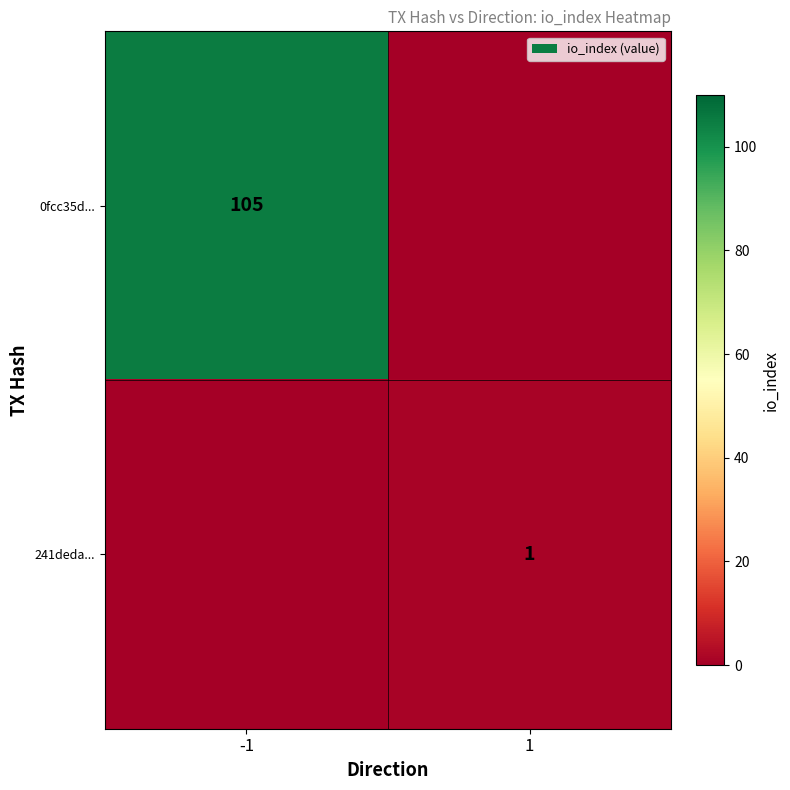

The value of 241deda... at 1 is 1. True or false?

True